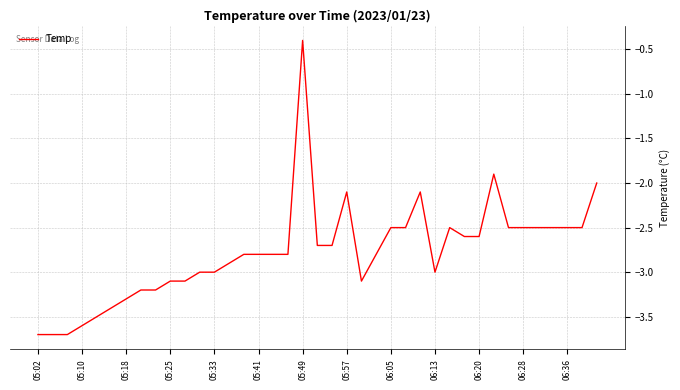

What is the smallest value displayed?

-3.7